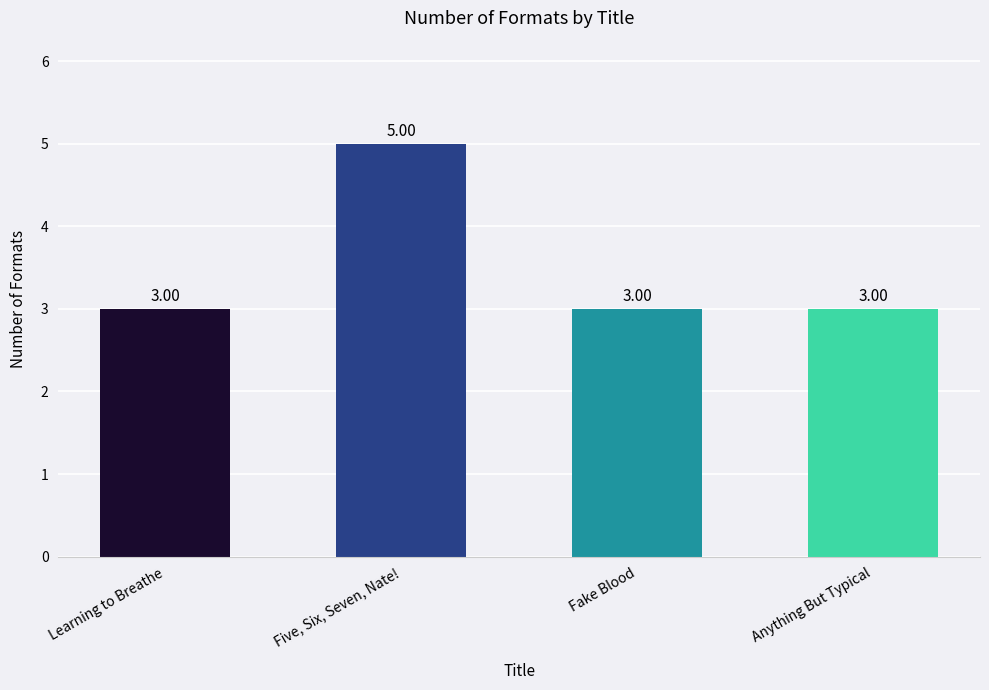

What is the label of the 4th bar from the right?

Learning to Breathe